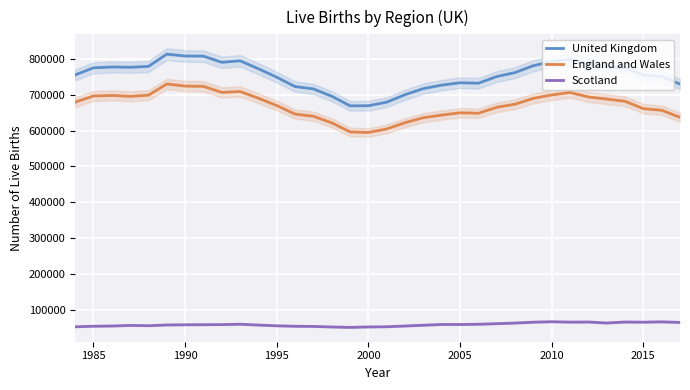

At how many categories does at least one series exceed 186022?

34